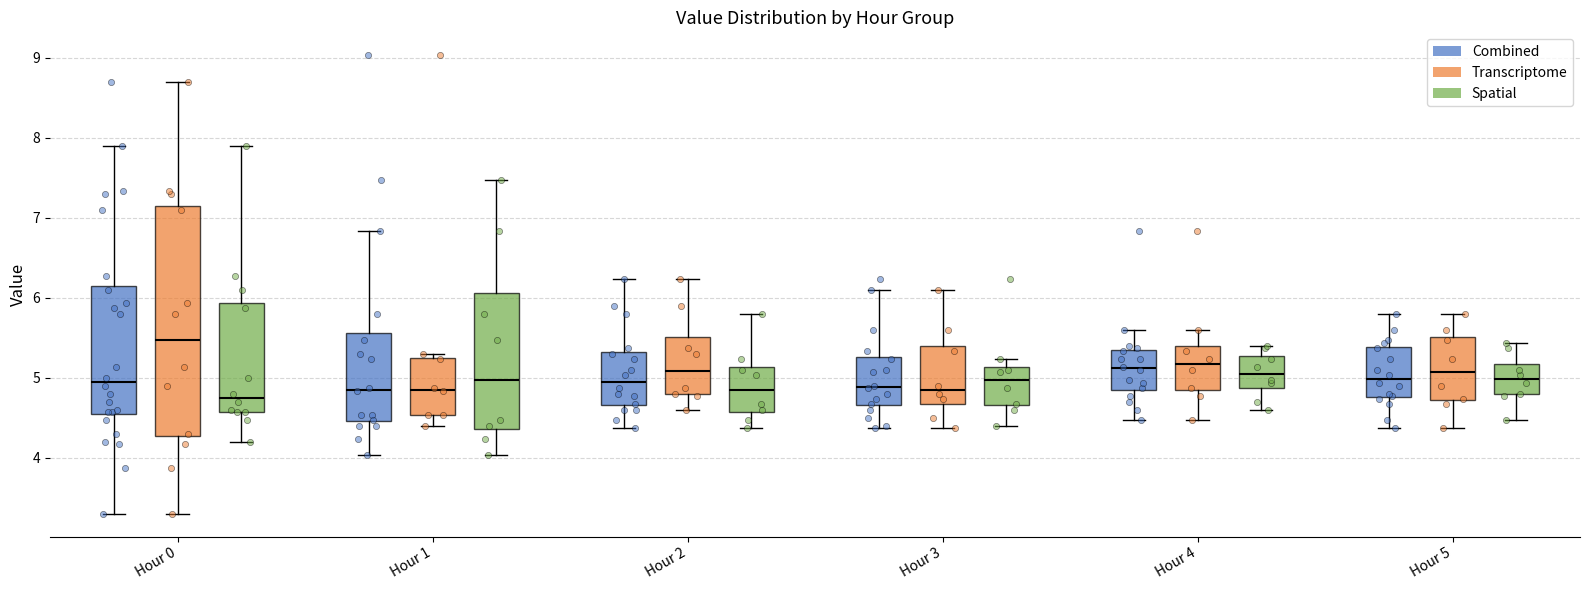

Where does the lower whisker of the box for Hour 4 (Combined) end on the y-axis? The values are not printed on the chart, so give them approximately, as read against the axis.

4.5